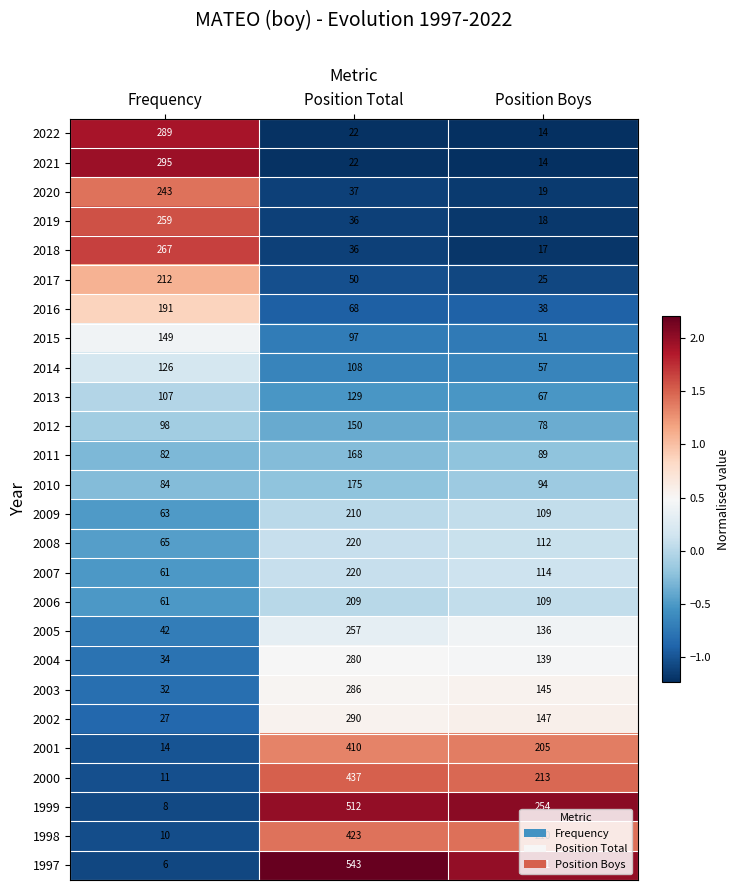

What is the sum of all 2000 values?

661